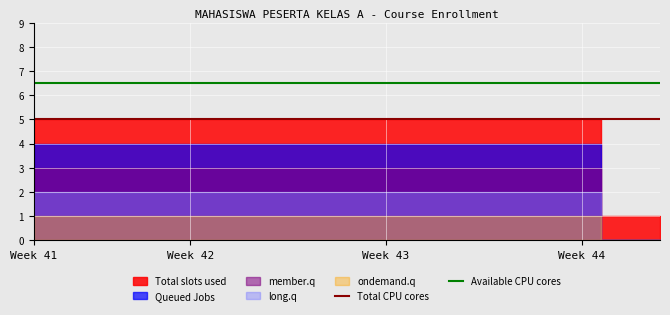

Rank the series at 12 from highest to lowest value.

Available CPU cores, Total CPU cores